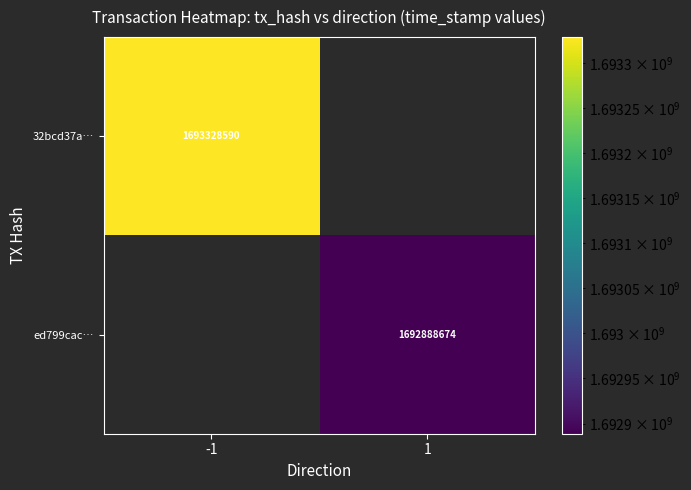

Is it true that 32bcd37a… equals 2695214433 at -1?

False